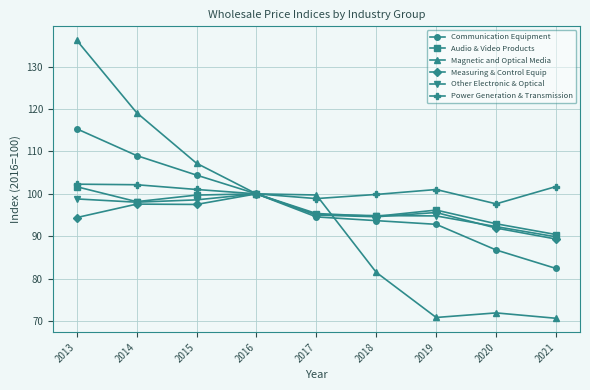

Does the chart have visible grid lines?

Yes